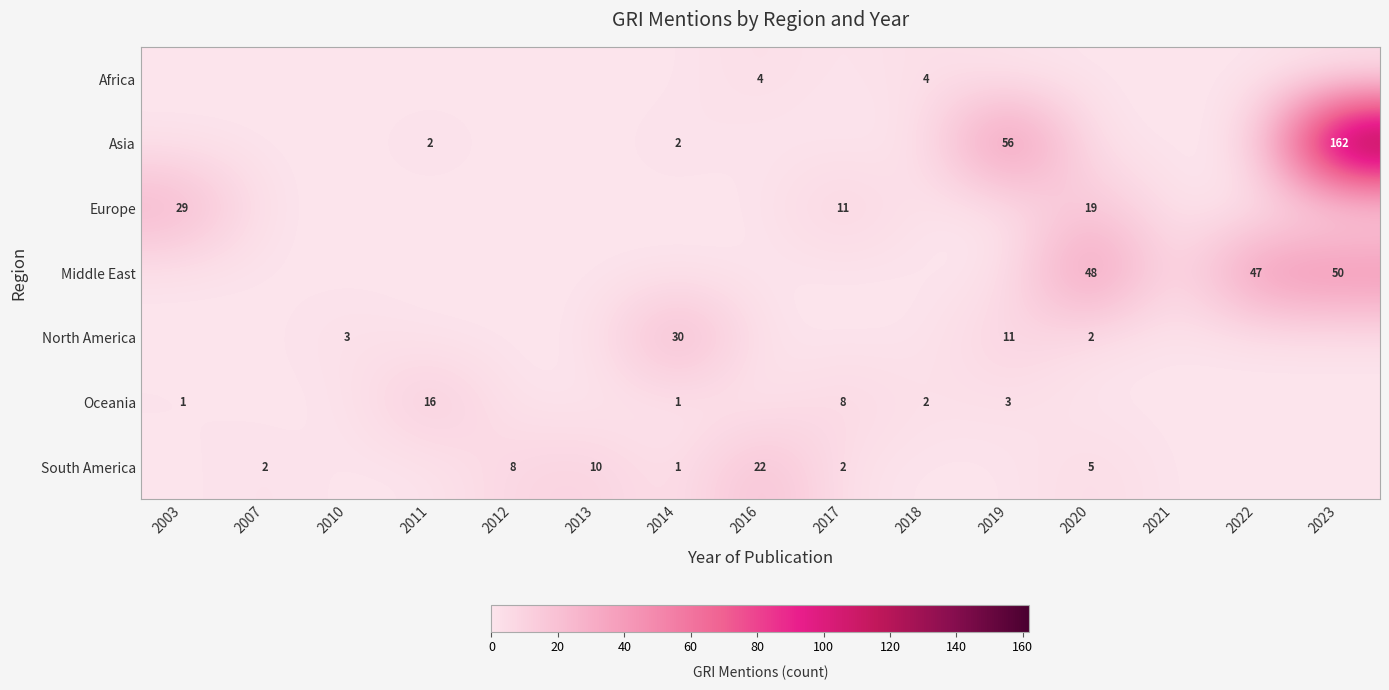

What is the total value across all series at 2016?

26